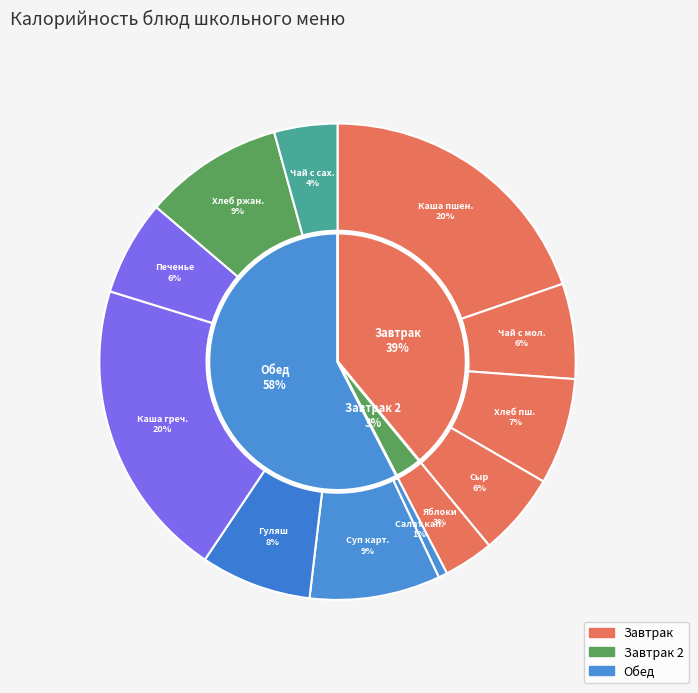

Combined, what portion of the pie is Каша гречневая рассыпчатая and Яблоки?

23.8%